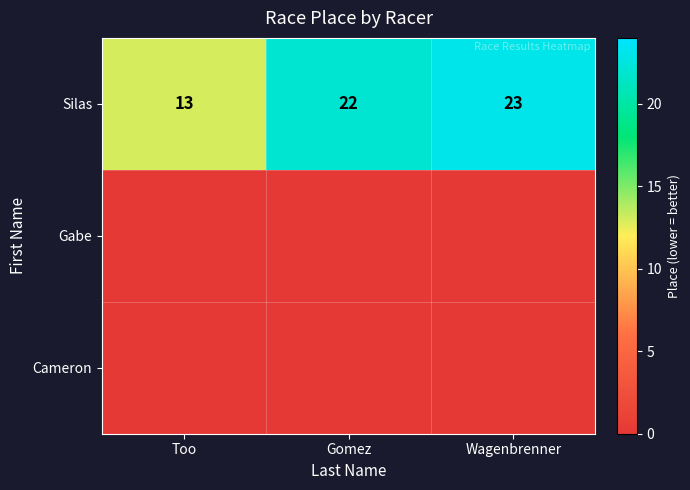

What is the sum of all Silas values?

58